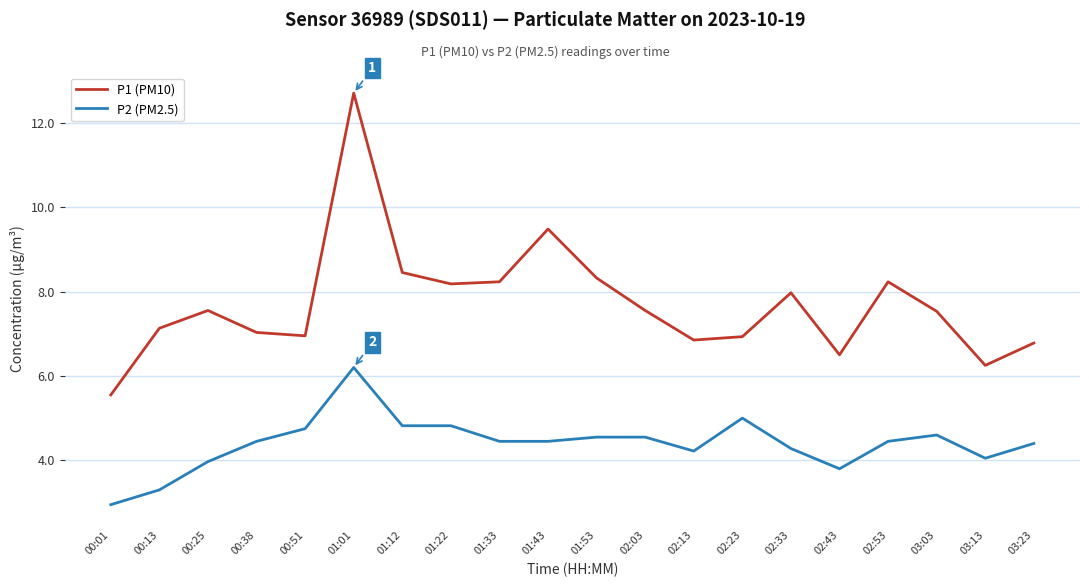

Does the chart have visible grid lines?

Yes